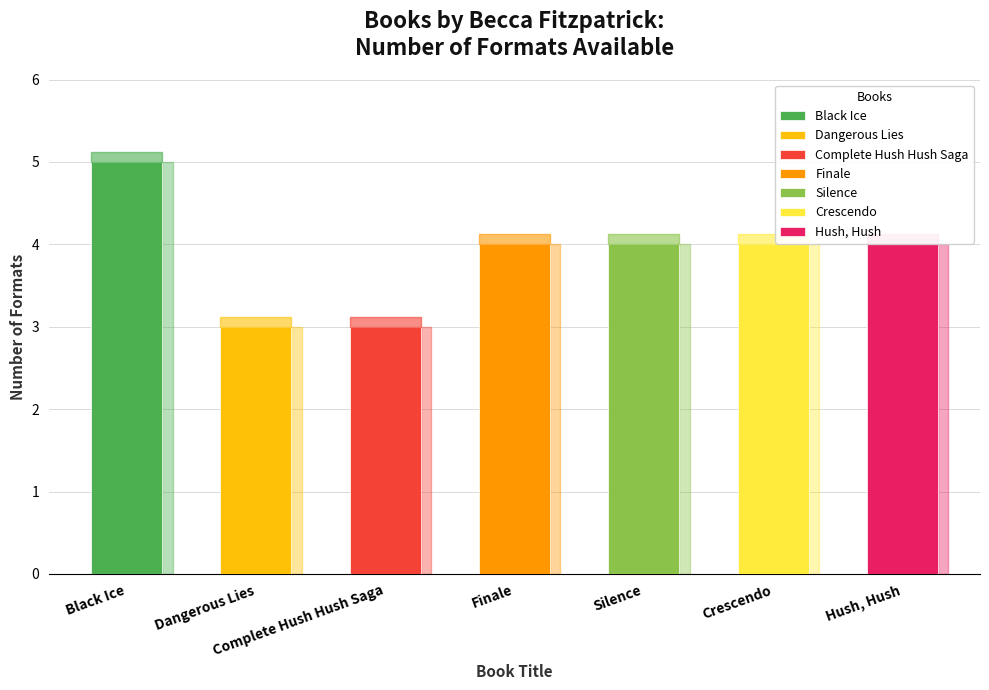

What is the ratio of the value at Black Ice to the value at Hush, Hush?

1.2